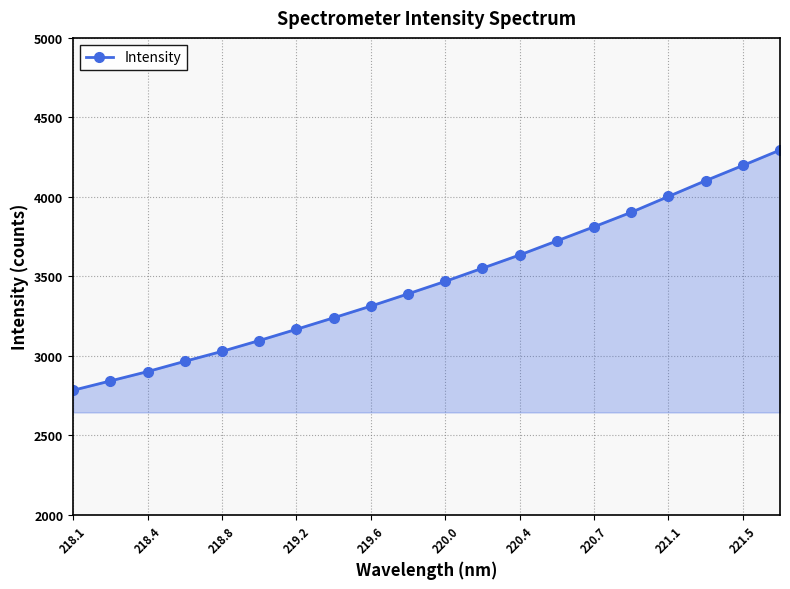

What is the difference between the second highest and second lowest values?

1355.4